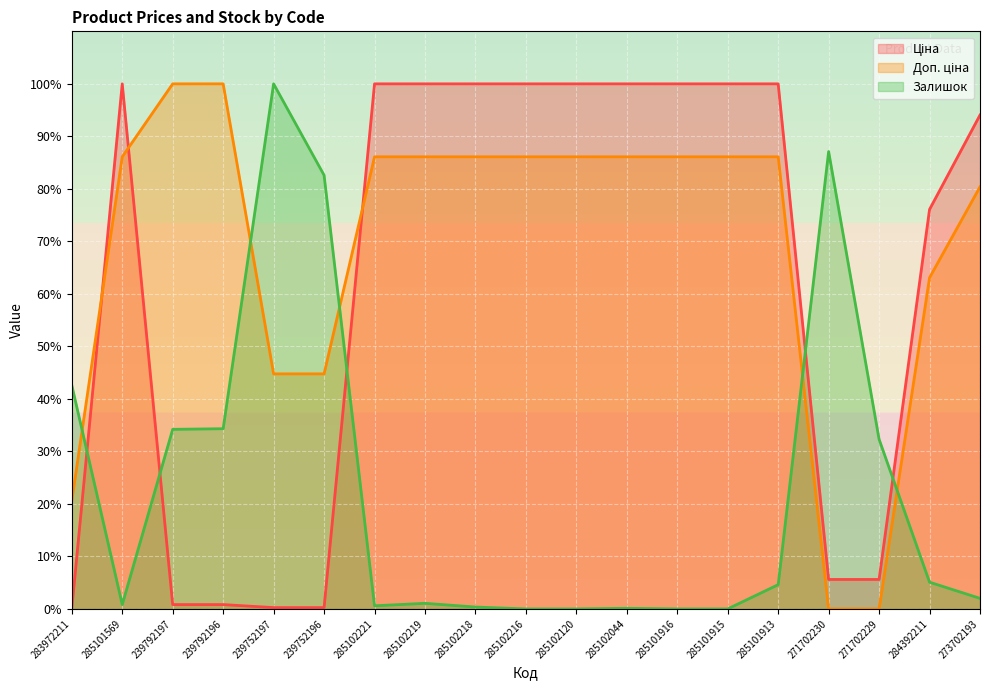

Which has a higher value, 284392211 or 239752197?

284392211